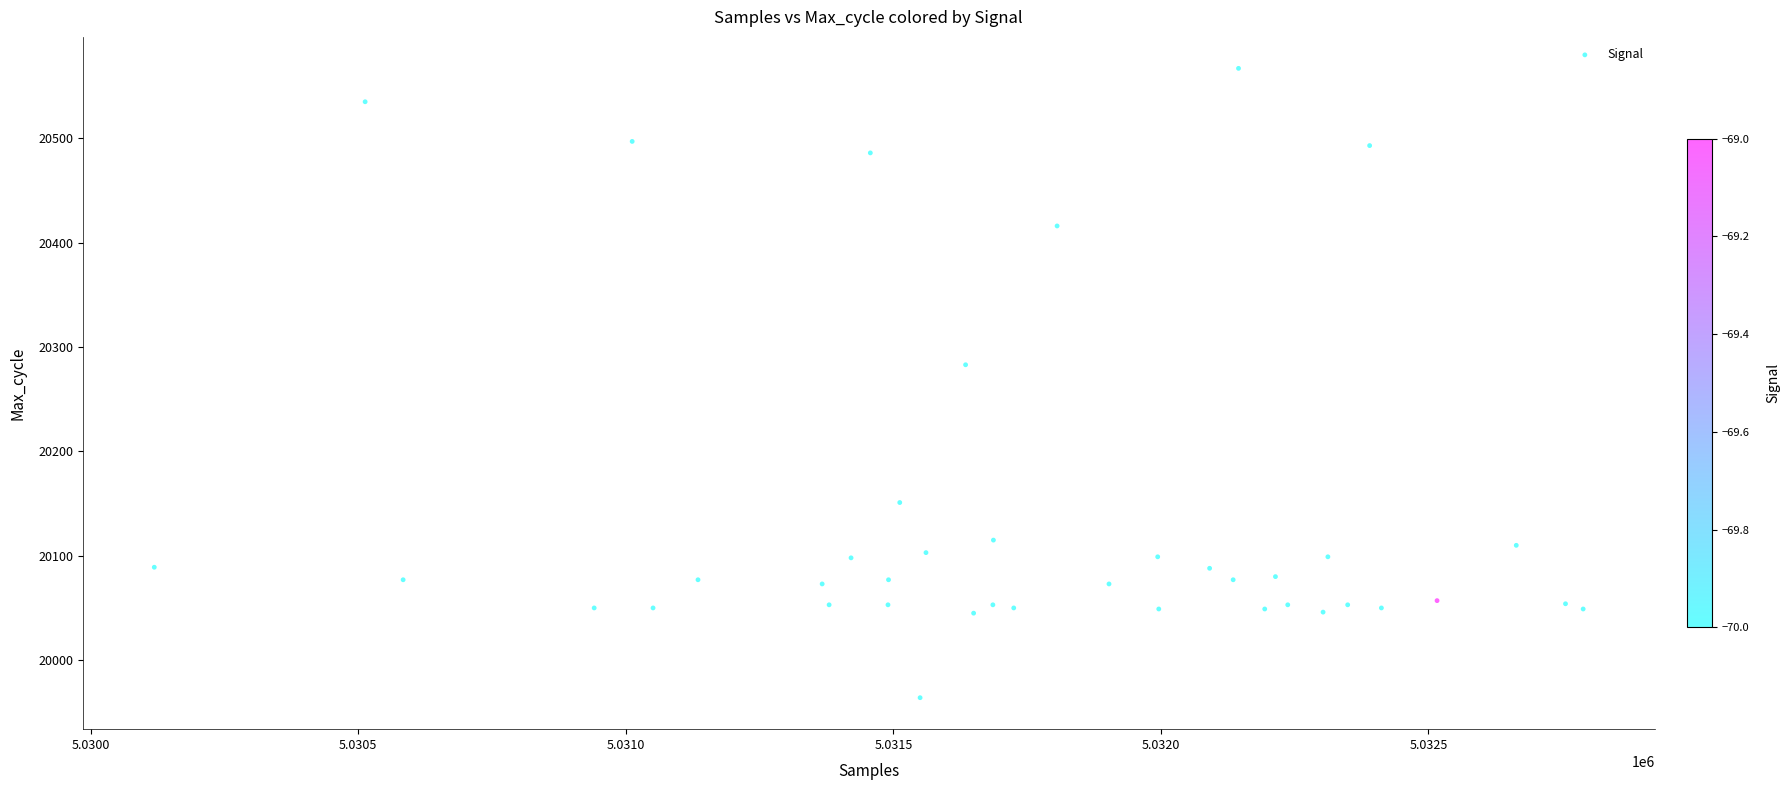

What is the range of X values (max minus min)?

2670